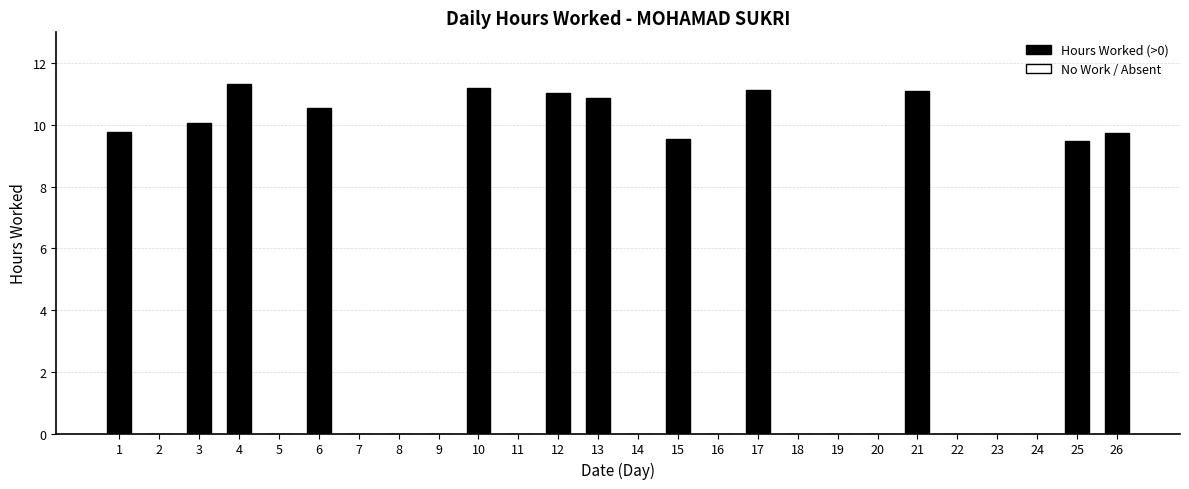

Which label corresponds to the largest value in the chart?

4